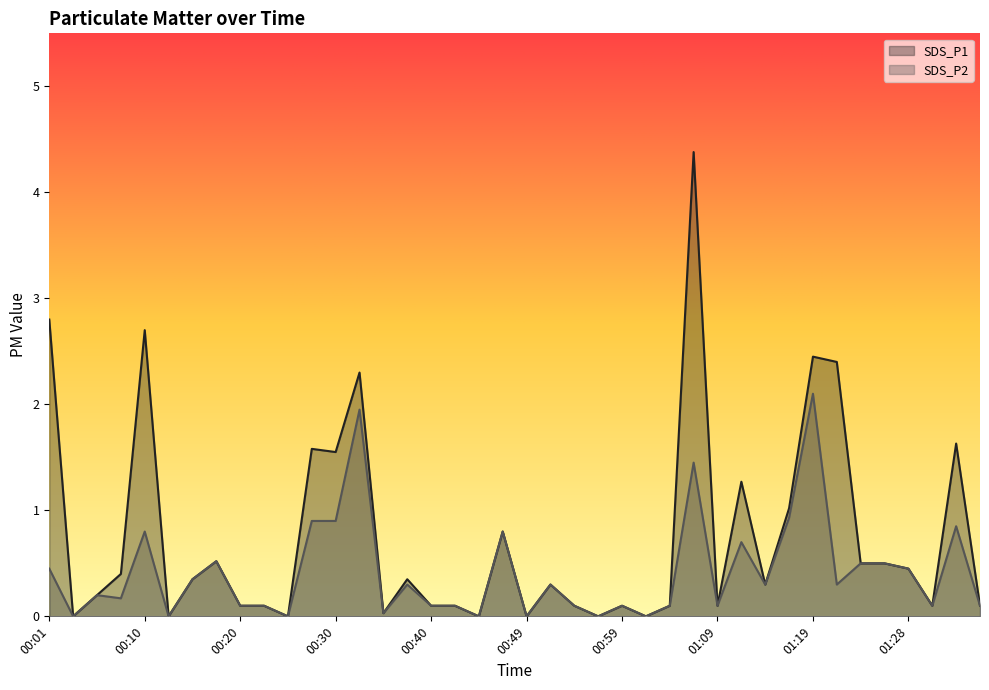

List the series in order of their peak value, highest first.

SDS_P1, SDS_P2